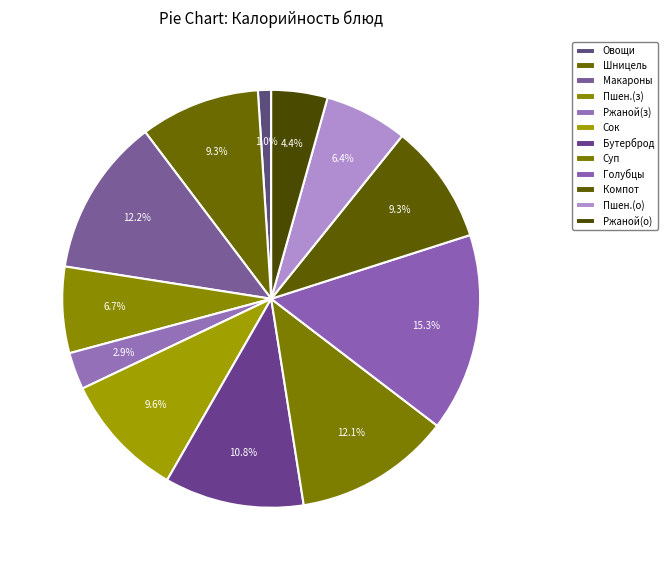

To the nearest percent, what is the average slice percentage?

8%